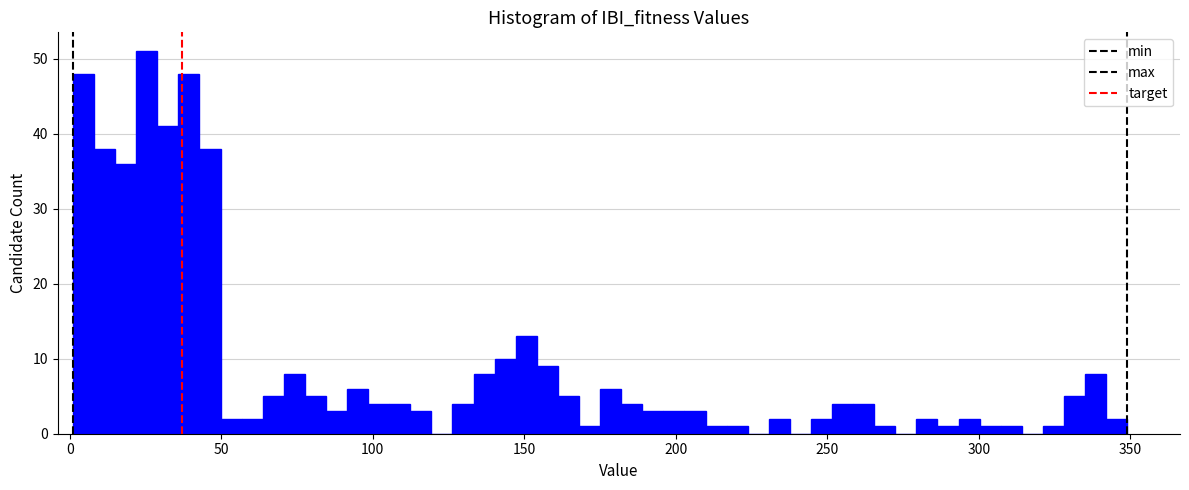

Around what value on the x-axis is the tallest bar? Give the approximate position of its centre, as read against the axis.

25